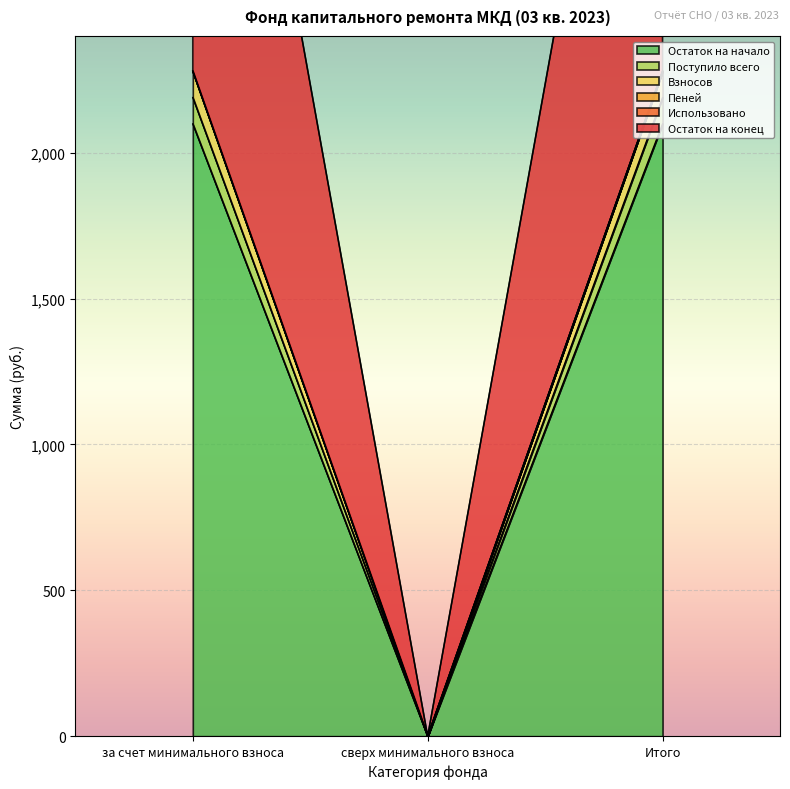

The Пеней series shows 1395.1 at Итого. True or false?

False